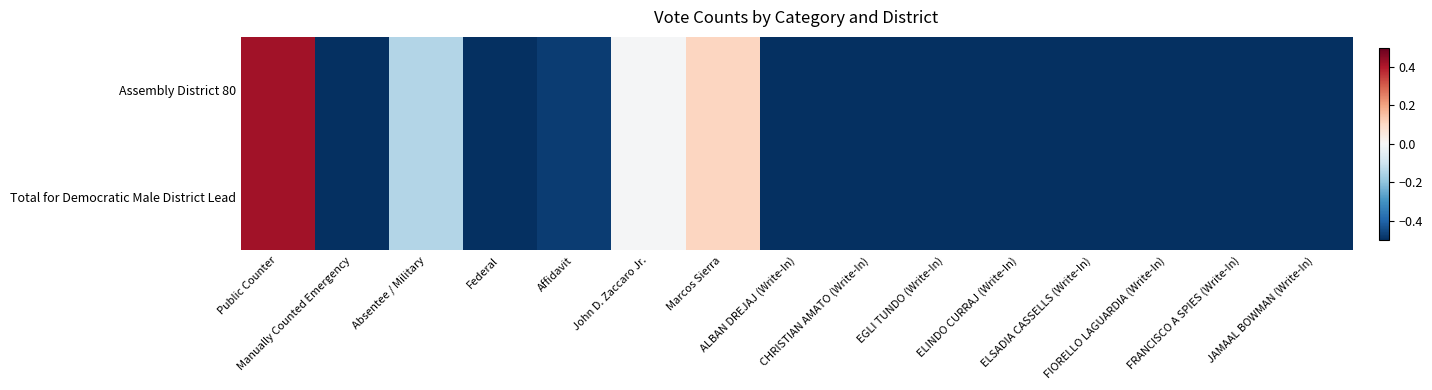

Reading left to right, what are all the values shown in this chart?

Assembly District 80: Public Counter=0.4	Manually Counted Emergency=-0.5	Absentee / Military=-0.1	Federal=-0.5	Affidavit=-0.5	John D. Zaccaro Jr.=-0.0	Marcos Sierra=0.1	ALBAN DREJAJ (Write-In)=-0.5	CHRISTIAN AMATO (Write-In)=-0.5	EGLI TUNDO (Write-In)=-0.5	ELINDO CURRAJ (Write-In)=-0.5	ELSADIA CASSELLS (Write-In)=-0.5	FIORELLO LAGUARDIA (Write-In)=-0.5	FRANCISCO A SPIES (Write-In)=-0.5	JAMAAL BOWMAN (Write-In)=-0.5
Total for Democratic Male District Lead: Public Counter=0.4	Manually Counted Emergency=-0.5	Absentee / Military=-0.1	Federal=-0.5	Affidavit=-0.5	John D. Zaccaro Jr.=-0.0	Marcos Sierra=0.1	ALBAN DREJAJ (Write-In)=-0.5	CHRISTIAN AMATO (Write-In)=-0.5	EGLI TUNDO (Write-In)=-0.5	ELINDO CURRAJ (Write-In)=-0.5	ELSADIA CASSELLS (Write-In)=-0.5	FIORELLO LAGUARDIA (Write-In)=-0.5	FRANCISCO A SPIES (Write-In)=-0.5	JAMAAL BOWMAN (Write-In)=-0.5